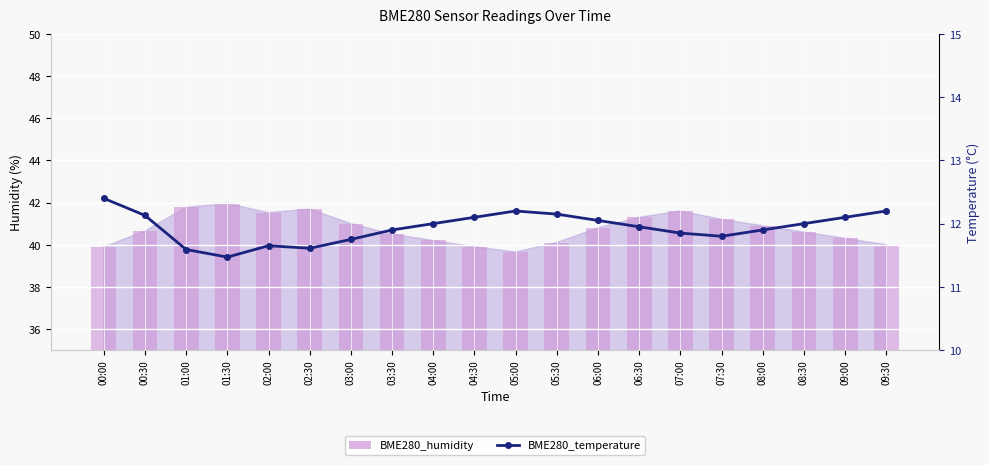

The value at 01:30 is 11.5. True or false?

True